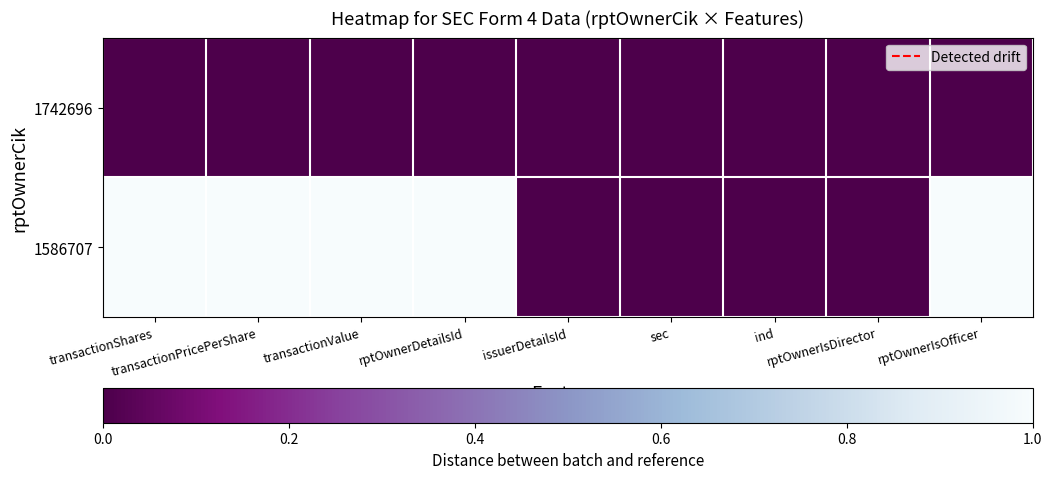

Reading left to right, list all the values displayed in this chart.

1742696: transactionShares=0	transactionPricePerShare=0	transactionValue=0	rptOwnerDetailsId=0	issuerDetailsId=0	sec=0	ind=0	rptOwnerIsDirector=0	rptOwnerIsOfficer=0
1586707: transactionShares=1	transactionPricePerShare=1	transactionValue=1	rptOwnerDetailsId=1	issuerDetailsId=0	sec=0	ind=0	rptOwnerIsDirector=0	rptOwnerIsOfficer=1